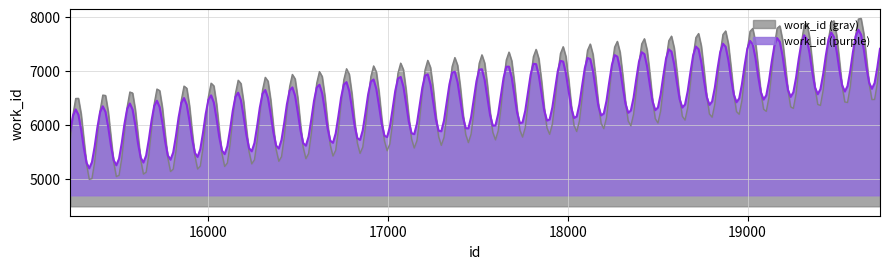

What is the average value?

6246